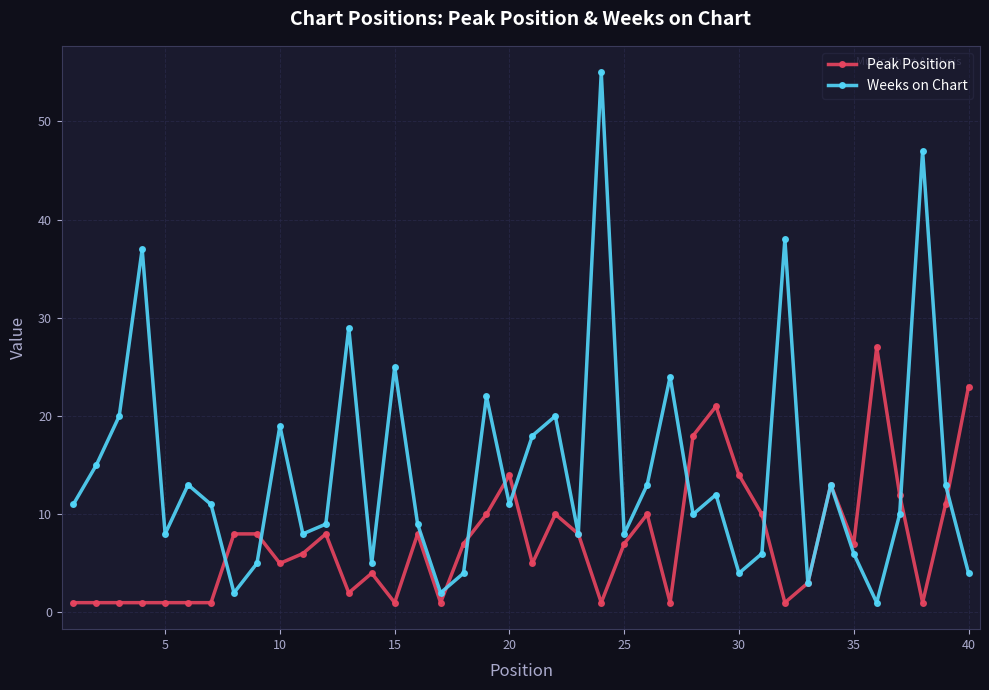

What is the greatest value displayed?

55